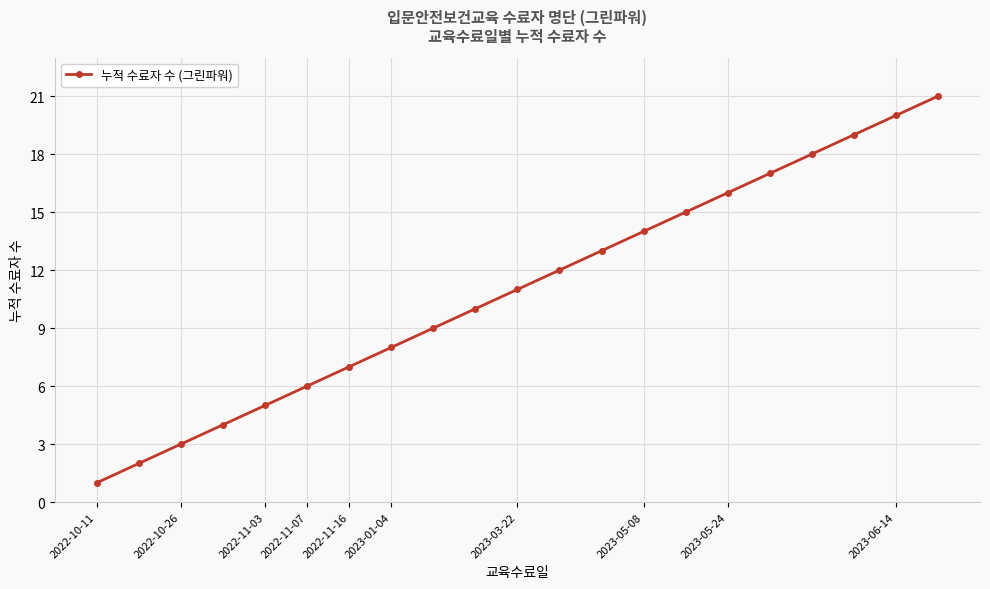

True or false: the data has more than 0 interior local peaks.

False